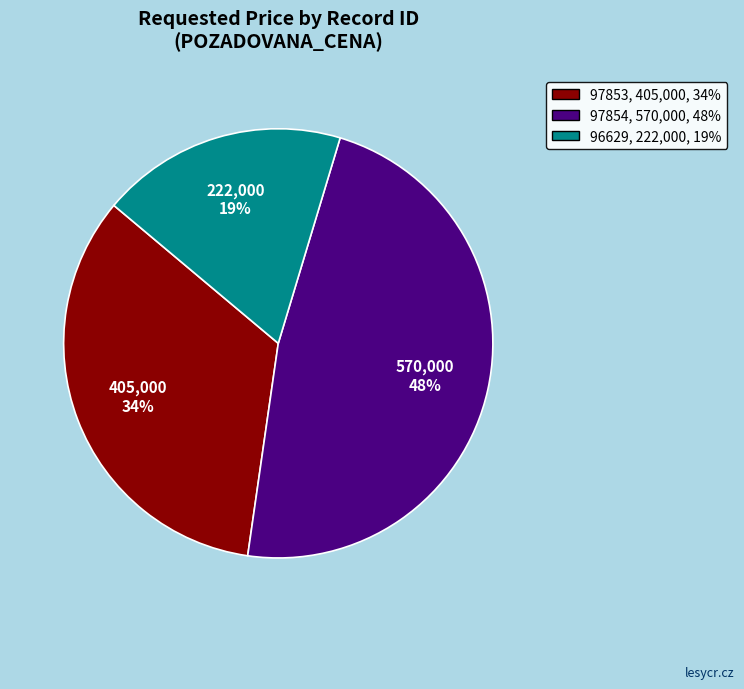

Which has a higher value, 97853 or 97854?

97854